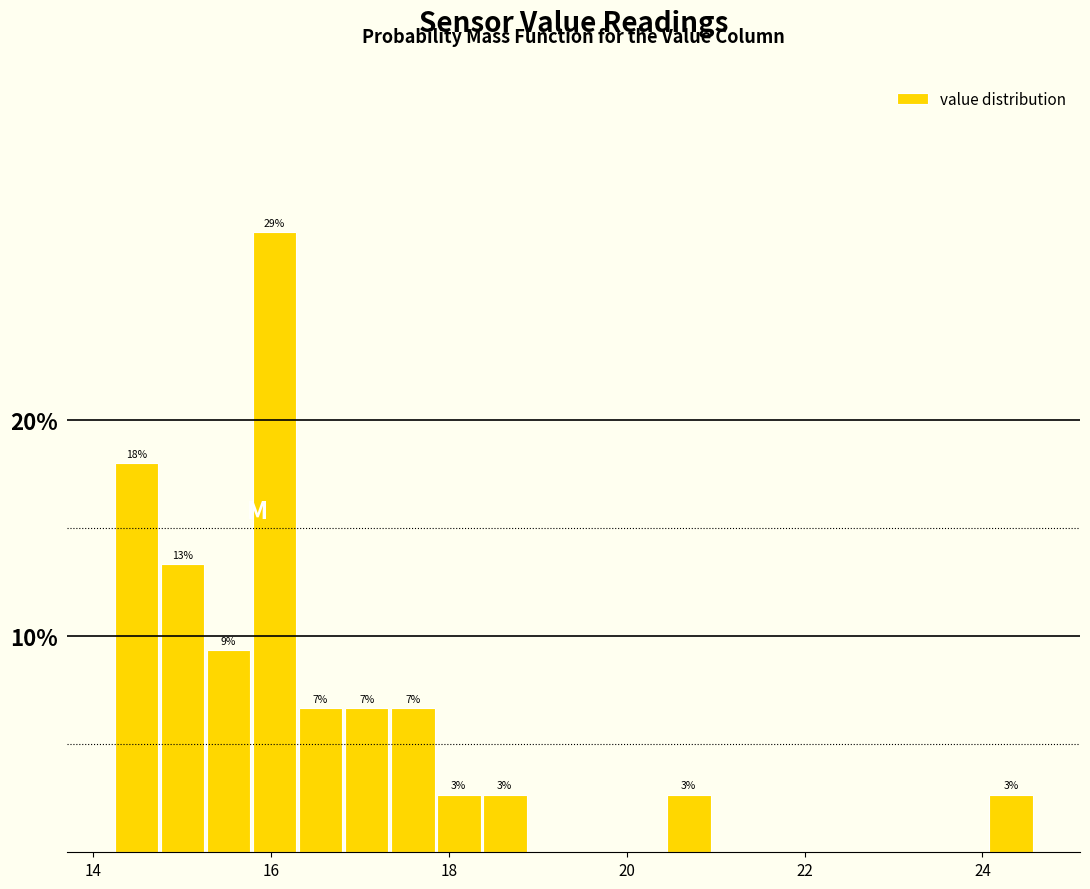

Read against the x-axis, roughly where is the centre of the tallest bar?

16.0